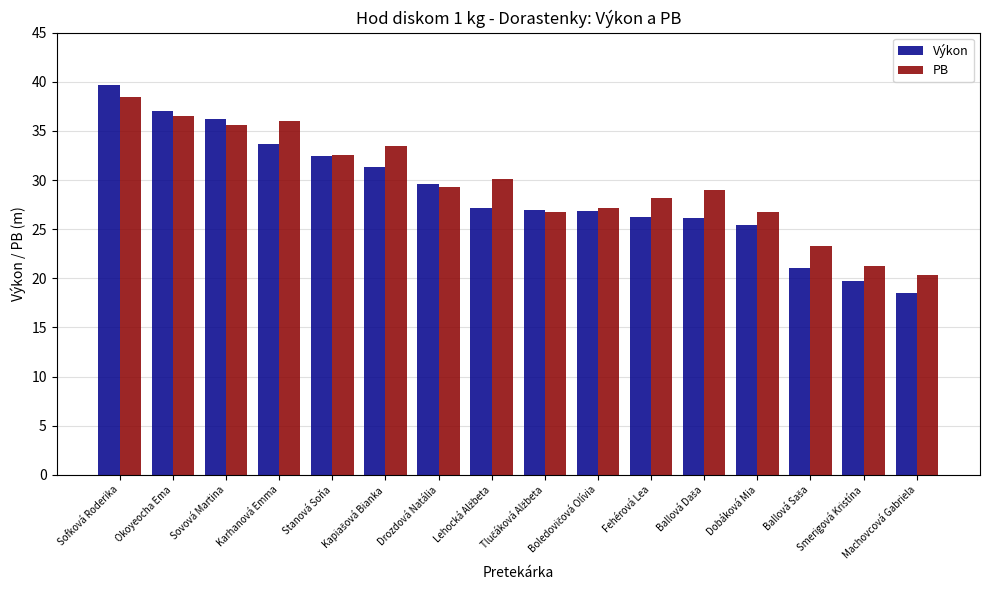

What is the total value across all series at Fehérová Lea?

54.4